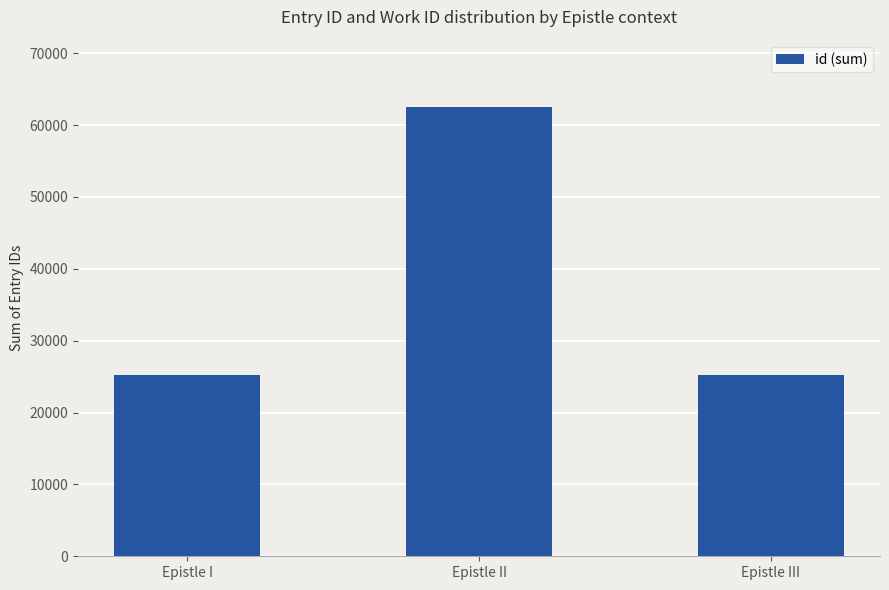

What is the sum of the values at Epistle I and Epistle II?

87812